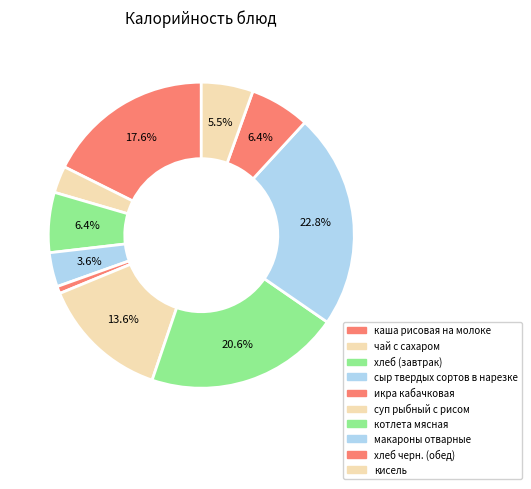

How many segments does this pie chart have?

10